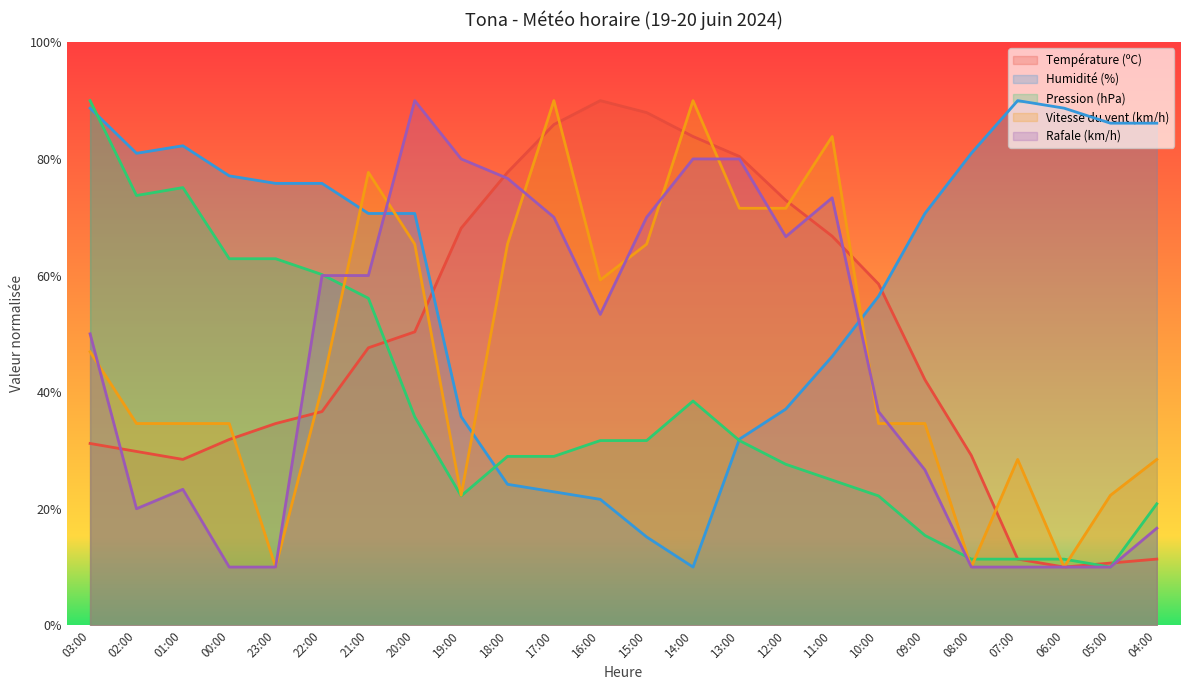

How many interior local valleys does the Pression (hPa) series have?

3